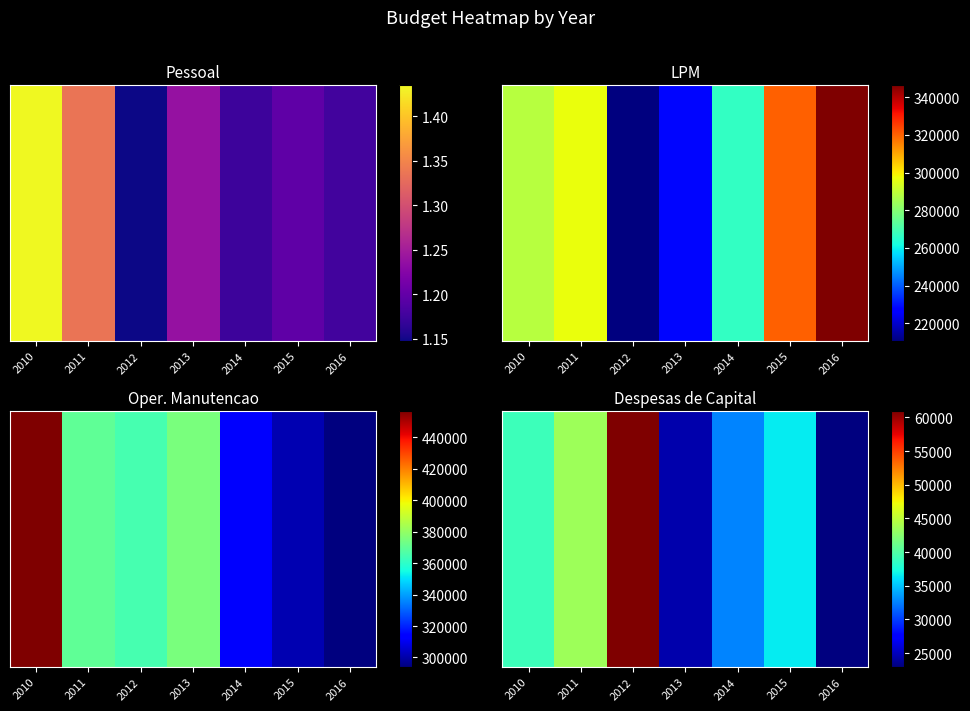

At which category does the chart reach its minimum across all series?

2016